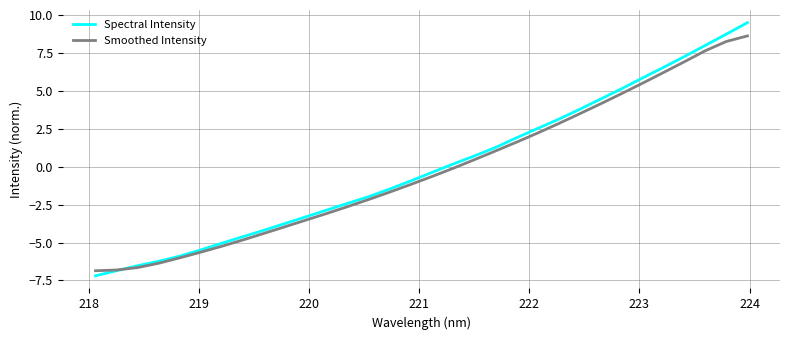

Does the chart display data point markers on the line(s)?

No